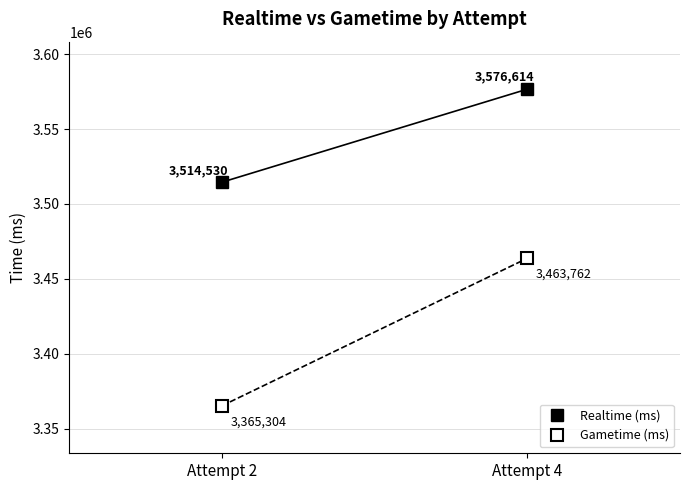

What is the total value across all series at Attempt 2?

6879834